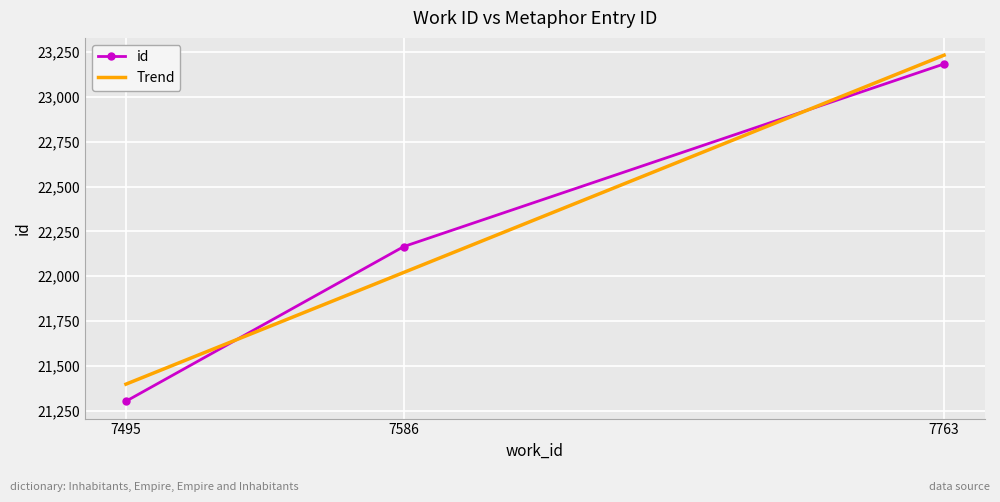

At which label does id reach its minimum?

7495